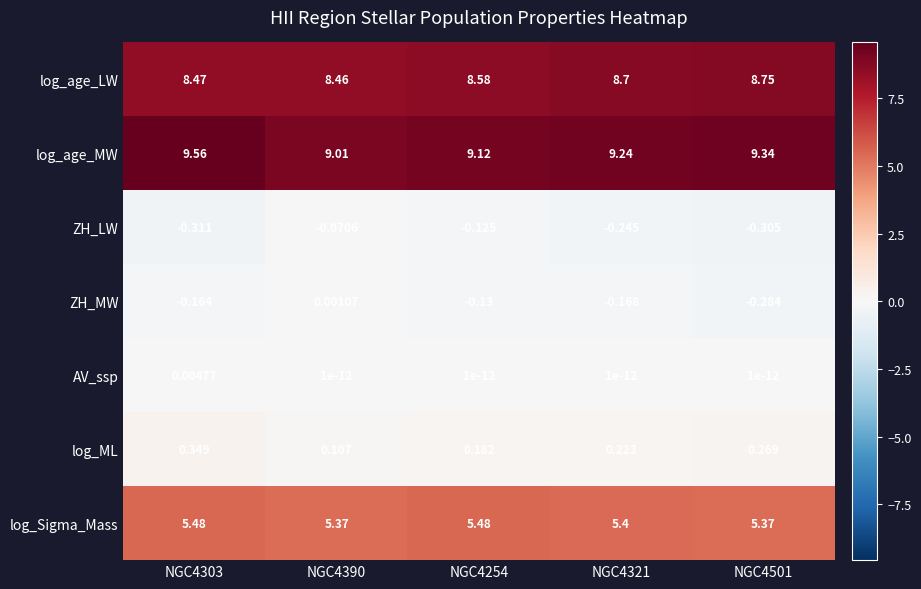

Which series has the largest total across all categories?

log_age_MW